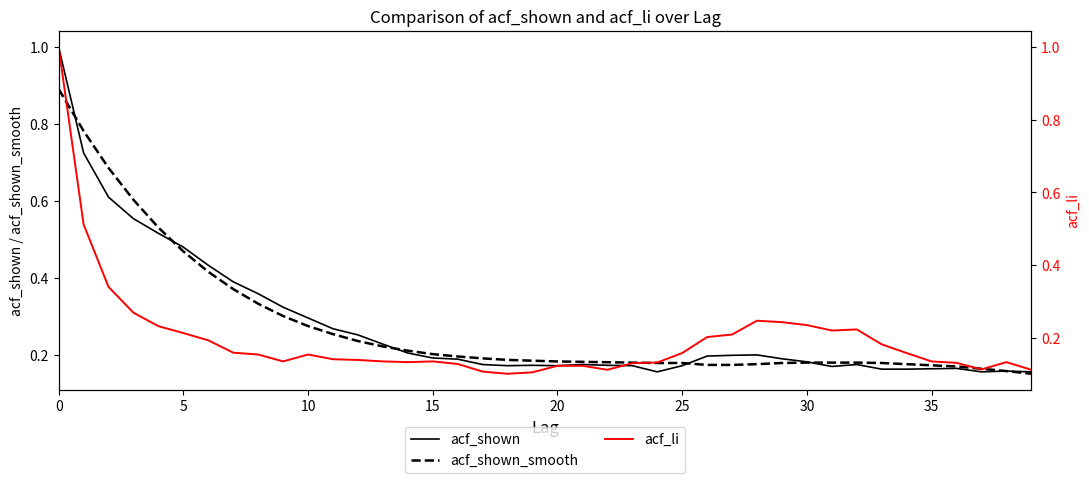

At how many categories does at least one series exceed 0?

40